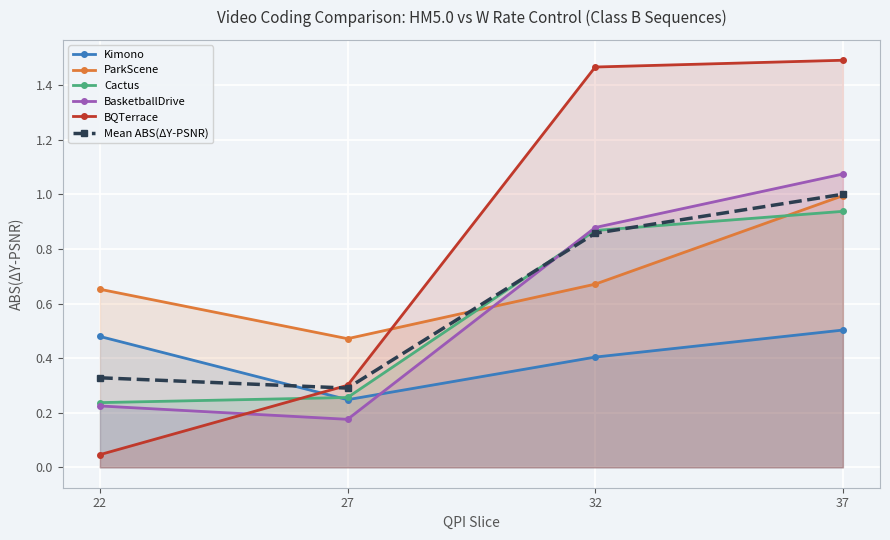

What is the sum of all Kimono values?

1.6